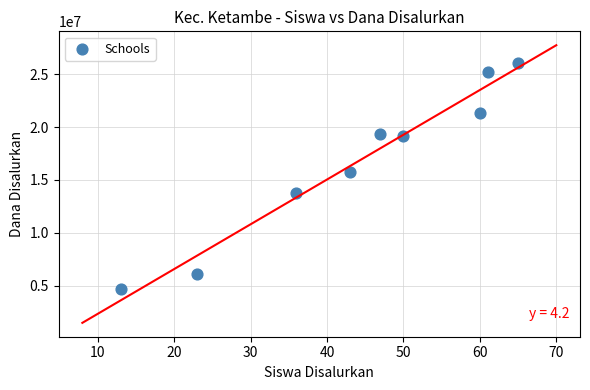

What is the range of Y values (max minus min)?

21375000